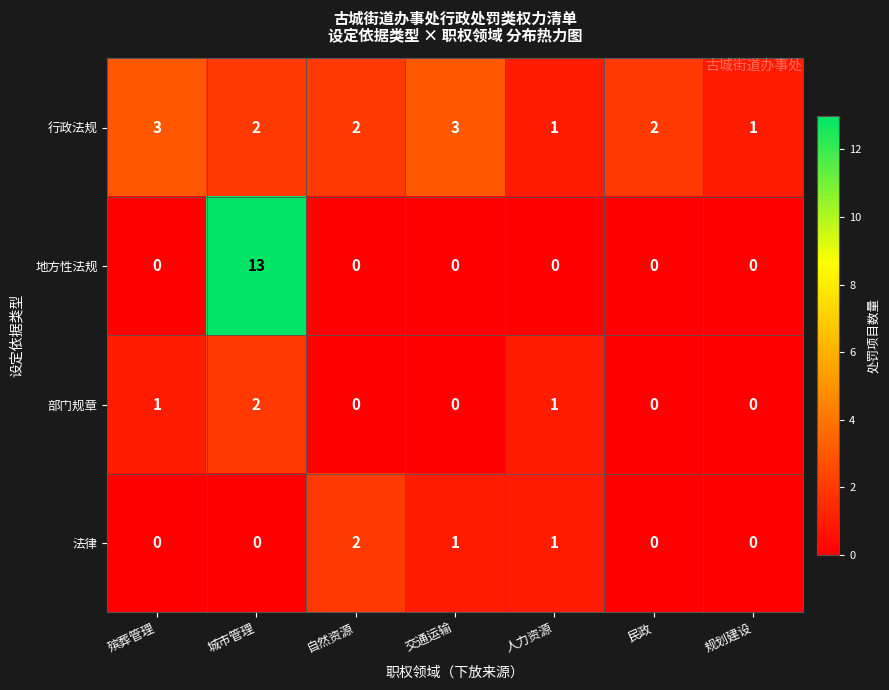

Reading left to right, transcribe all the data shown in this chart.

行政法规: 3	2	2	3	1	2	1
地方性法规: 0	13	0	0	0	0	0
部门规章: 1	2	0	0	1	0	0
法律: 0	0	2	1	1	0	0